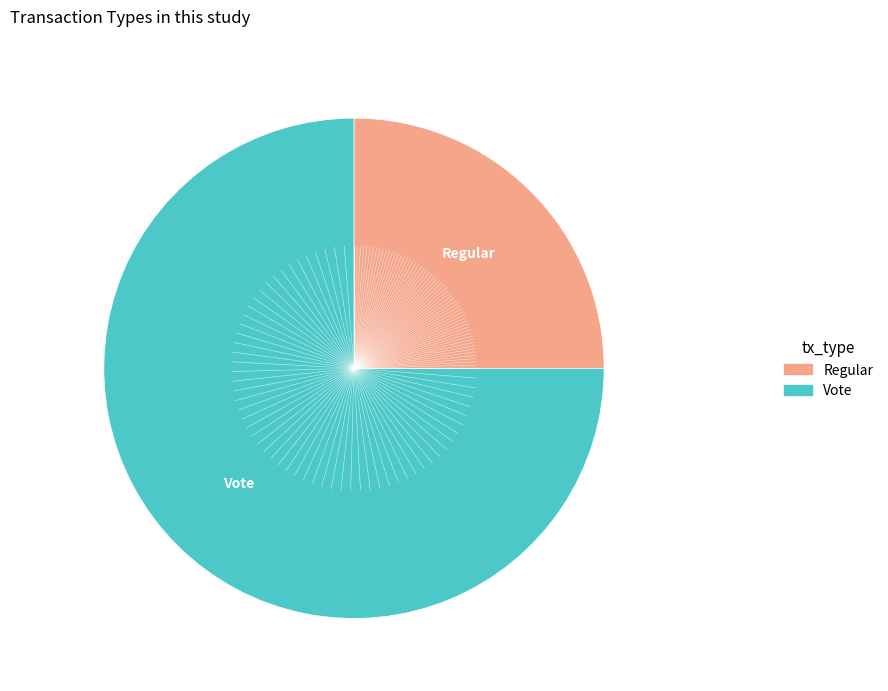

Is it true that Vote is 99% of the pie?

False